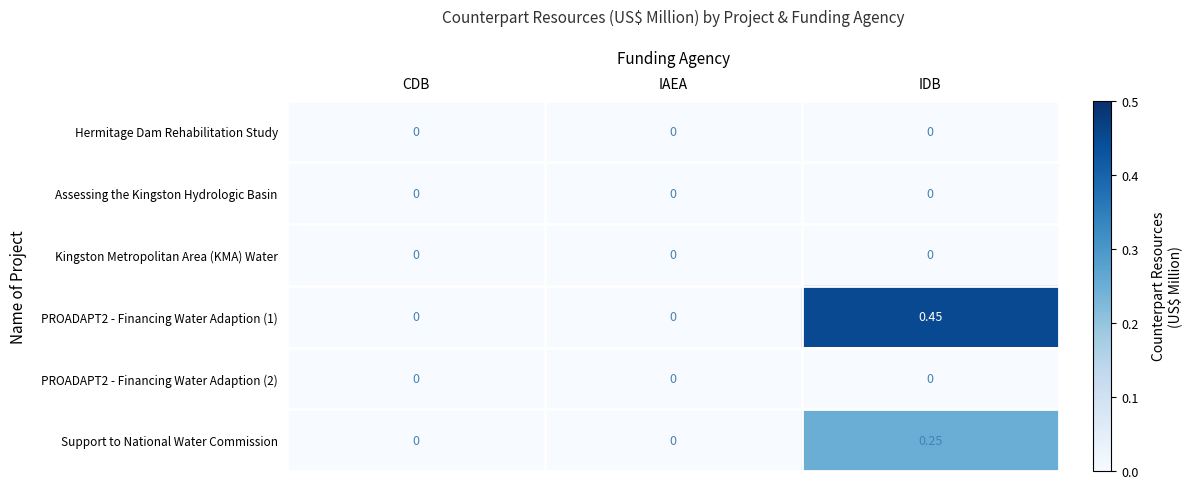

Which category has the highest value in the PROADAPT2 - Financing Water Adaption (1) series?

IDB